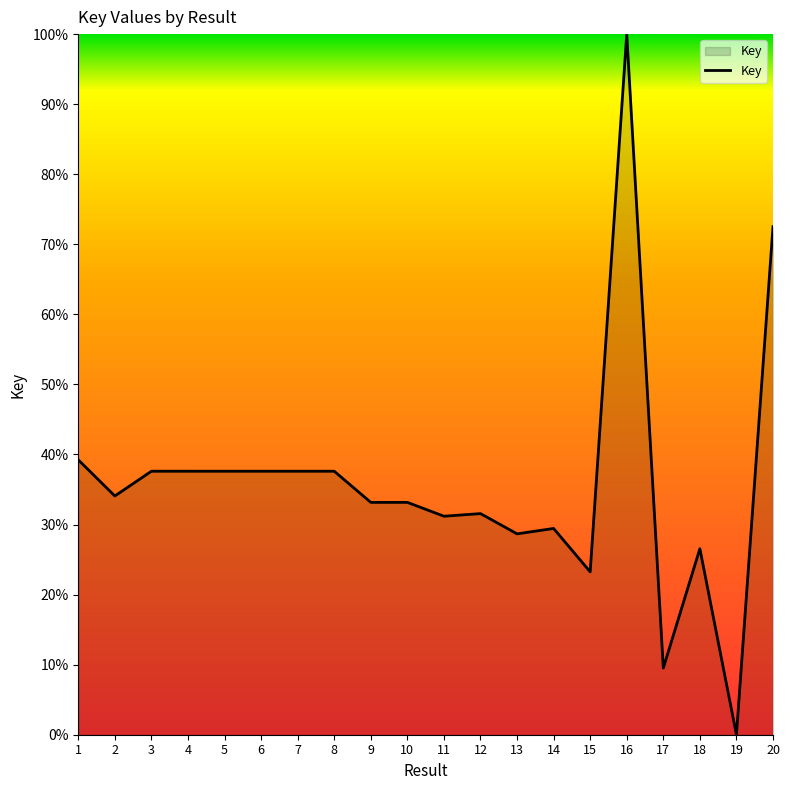

Approximately how many times larger is the value at 10 compared to 16?

0.3